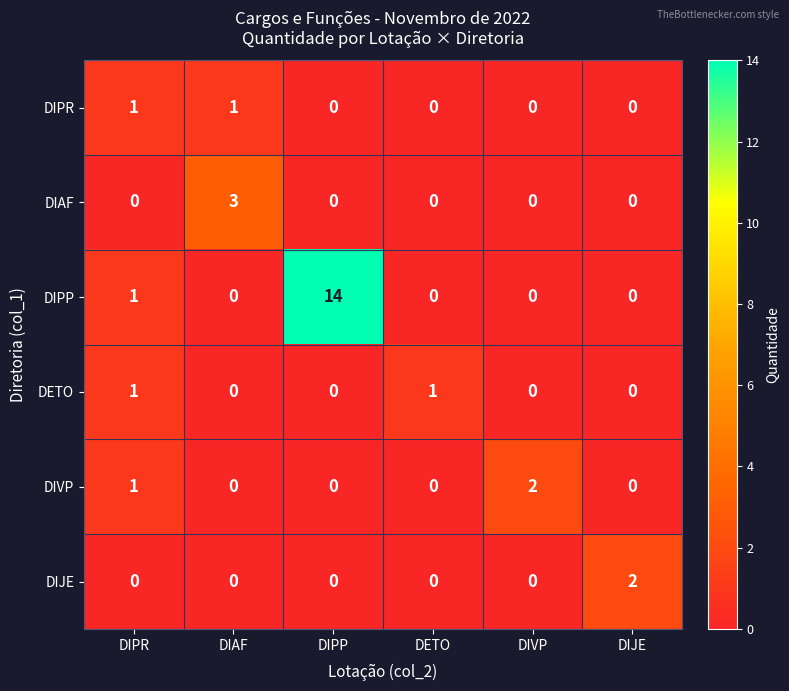

What is the maximum value shown in the chart?

14